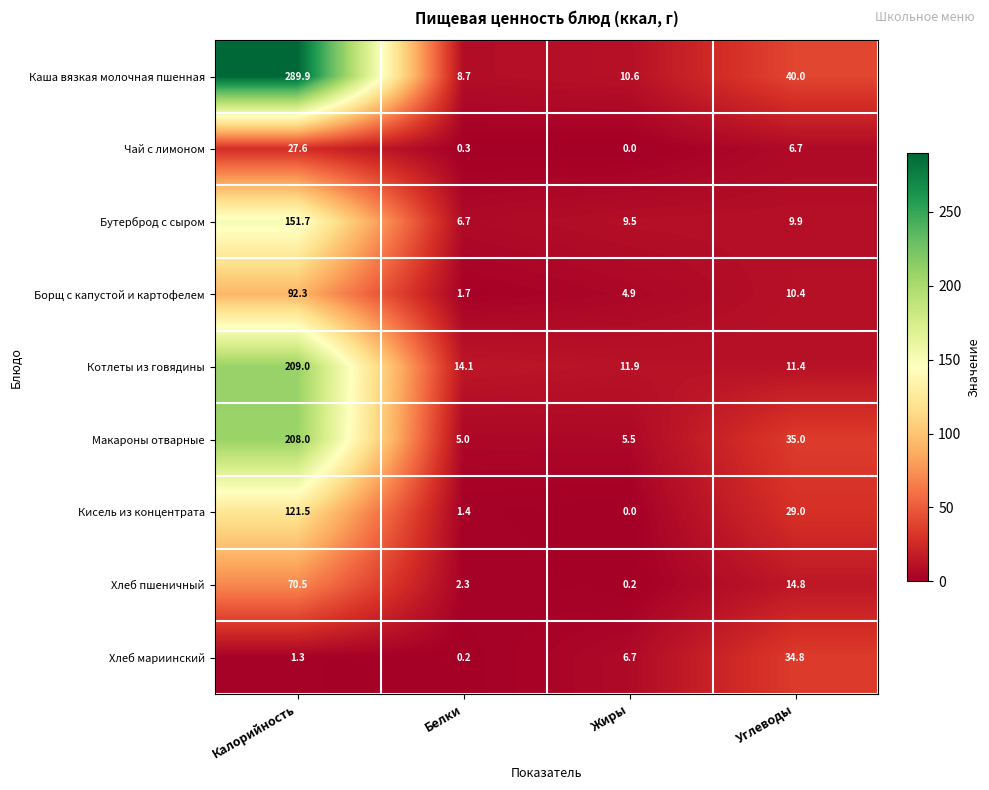

The Каша вязкая молочная пшенная series shows 8.7 at Белки. True or false?

True